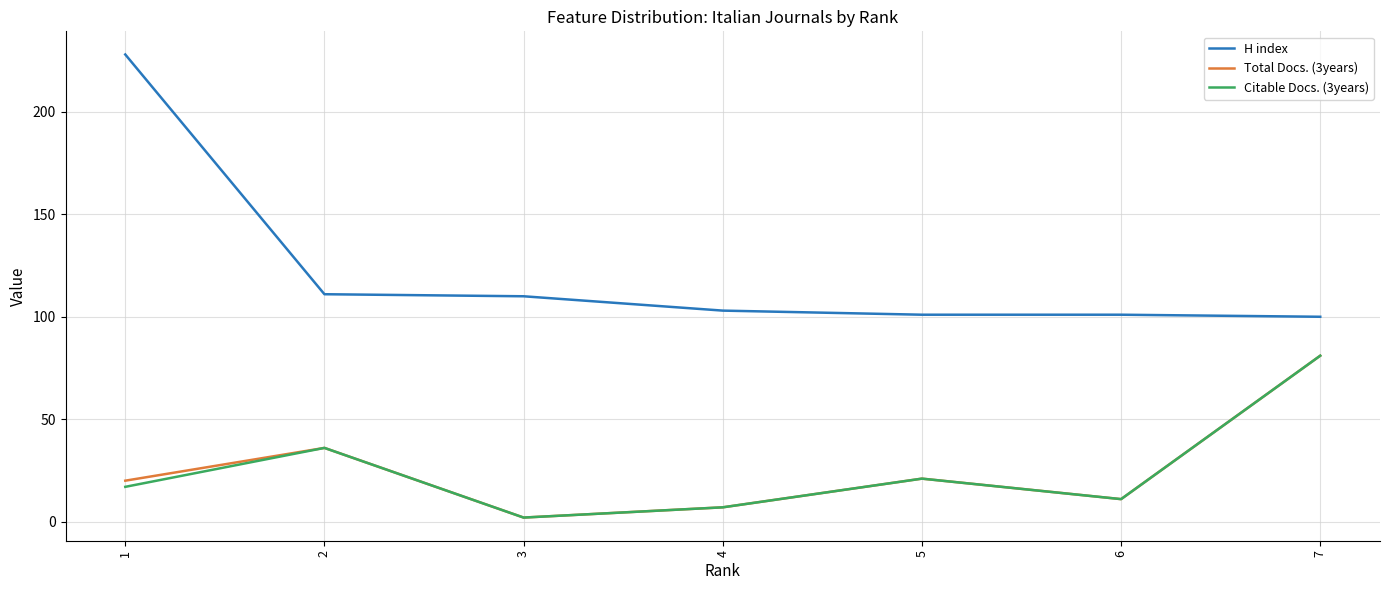

Is it true that Total Docs. (3years) equals 81 at 7?

True